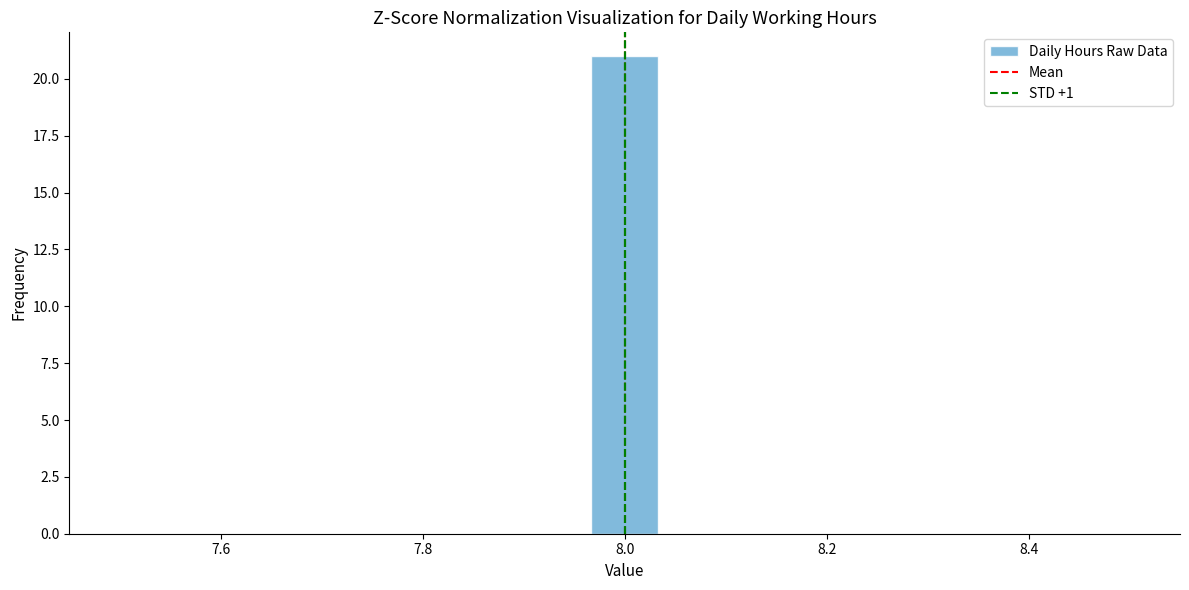

Read against the x-axis, roughly where is the centre of the tallest bar?

8.00